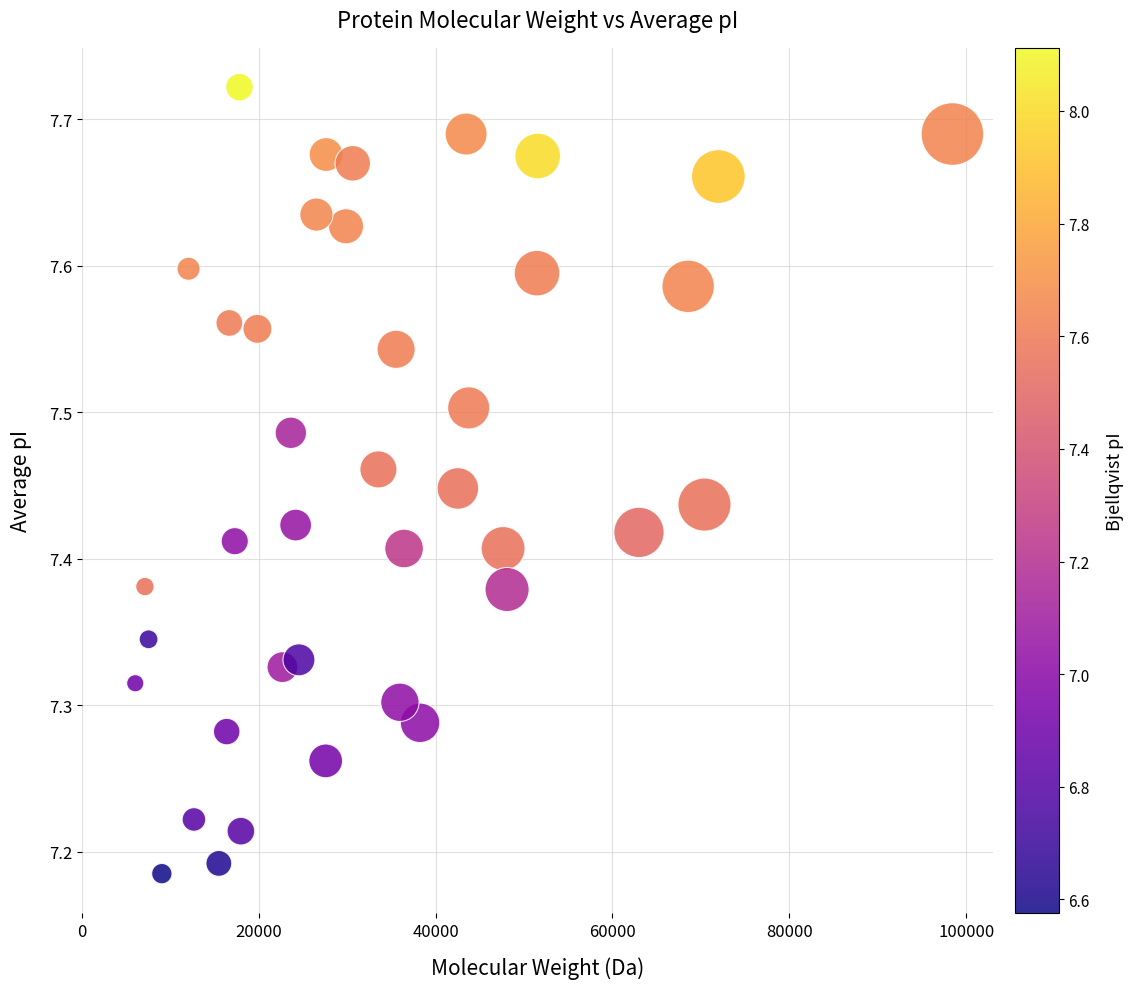

What is the range of X values (max minus min)?

92363.5